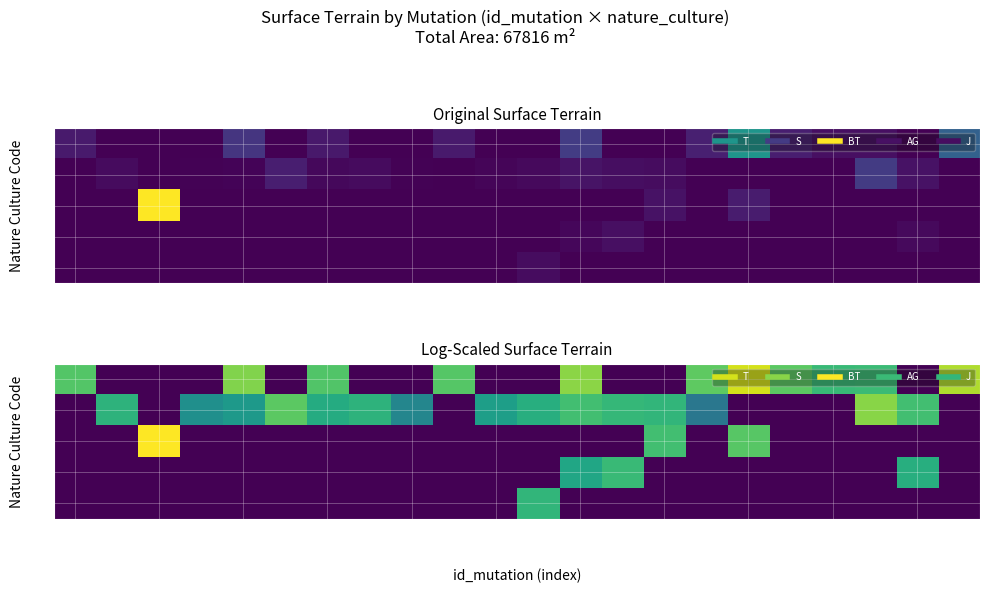

What is the greatest value displayed?

19675.0